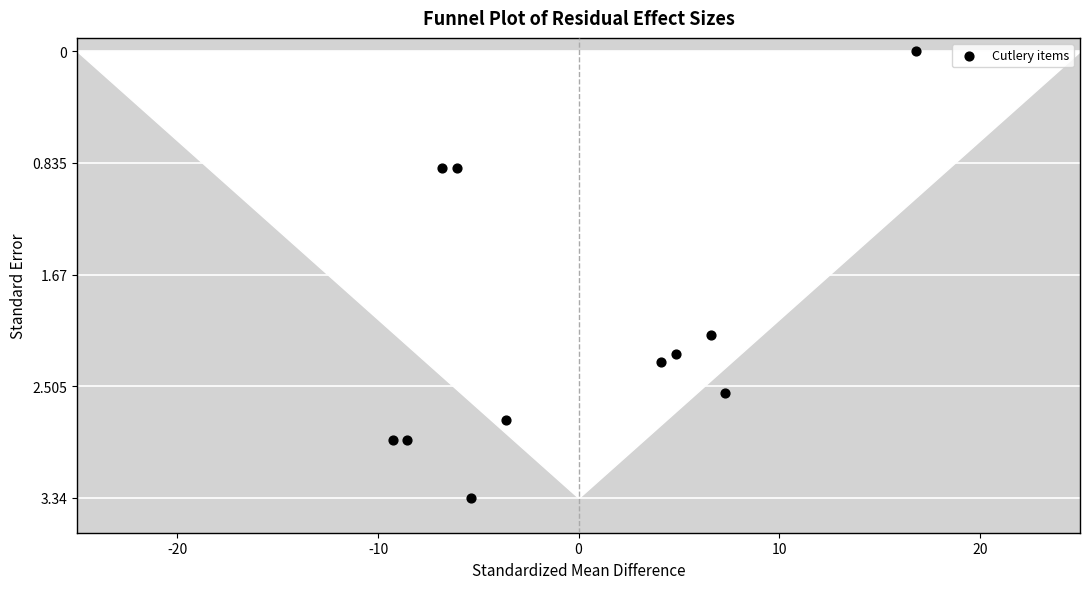

What is the average Y value?

2.1